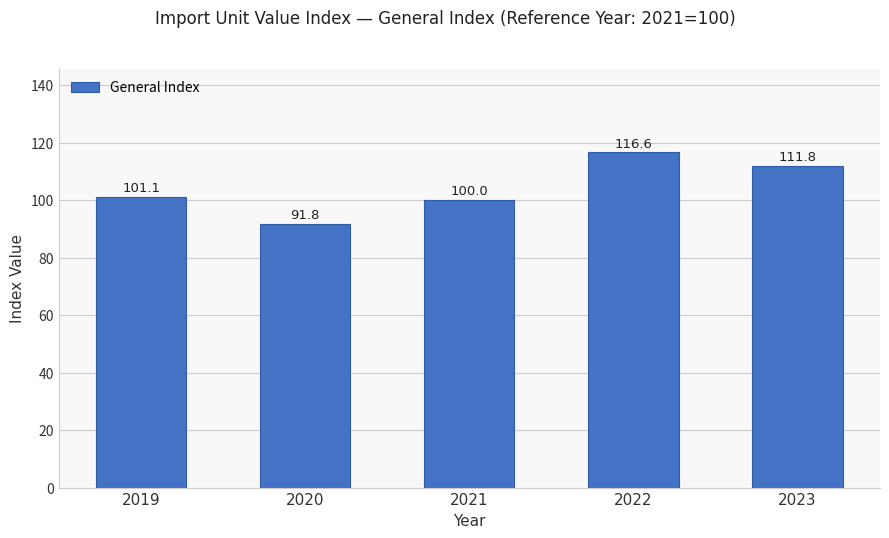

Where does the data first go above 101?

2019